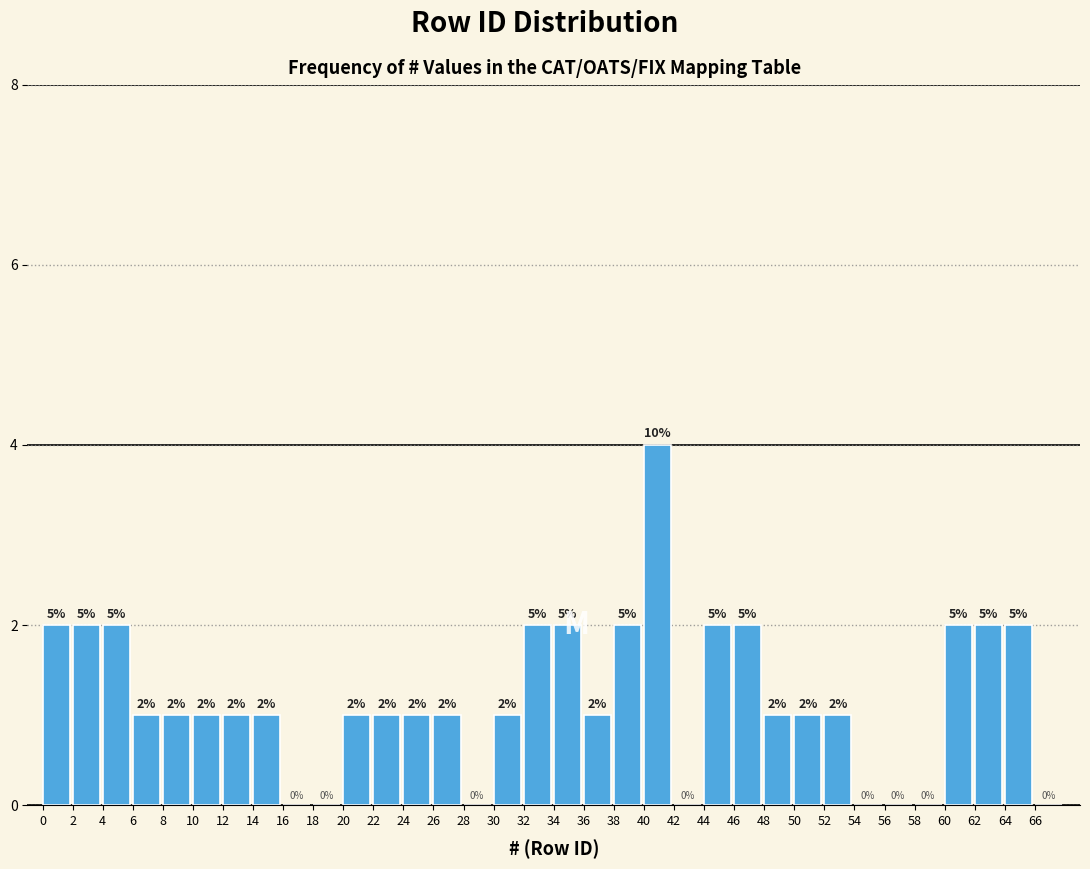

Which range on the x-axis has the tallest bar?

40 to 42